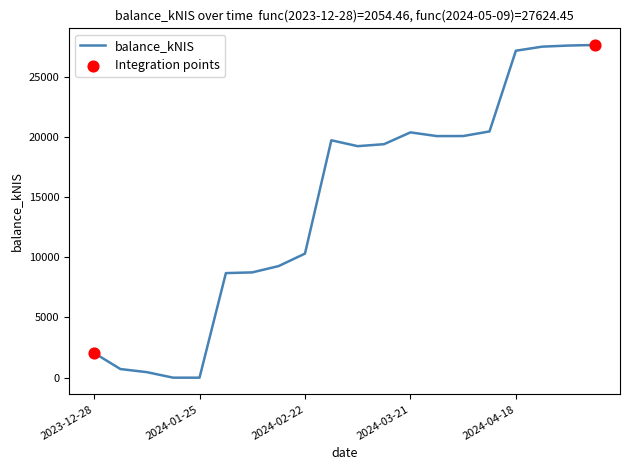

What is the greatest value displayed?

27624.5